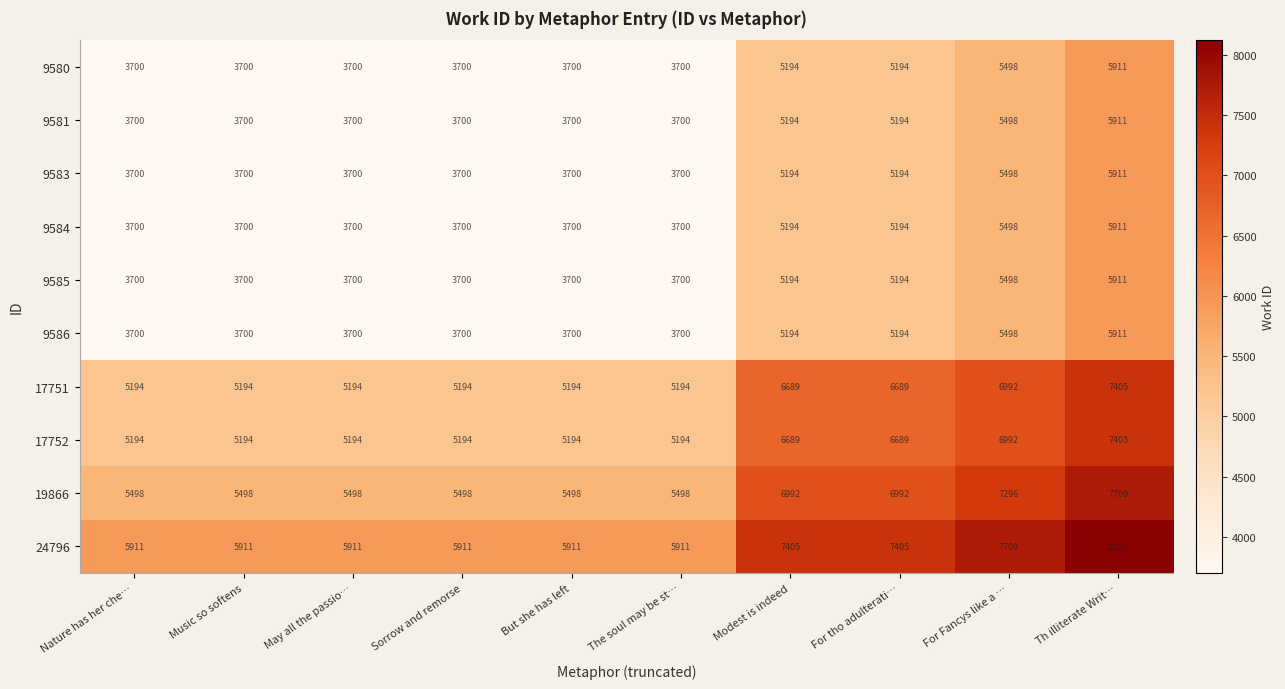

Which category has the highest value across all series?

Th illiterate Writ…